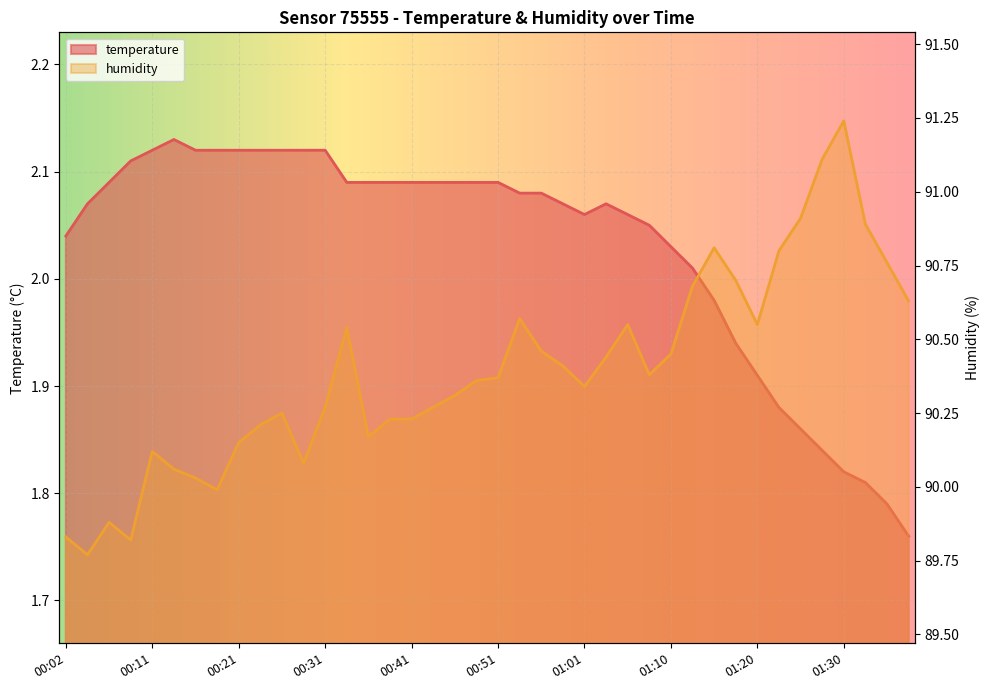

What is the sum of all humidity values?

3615.6